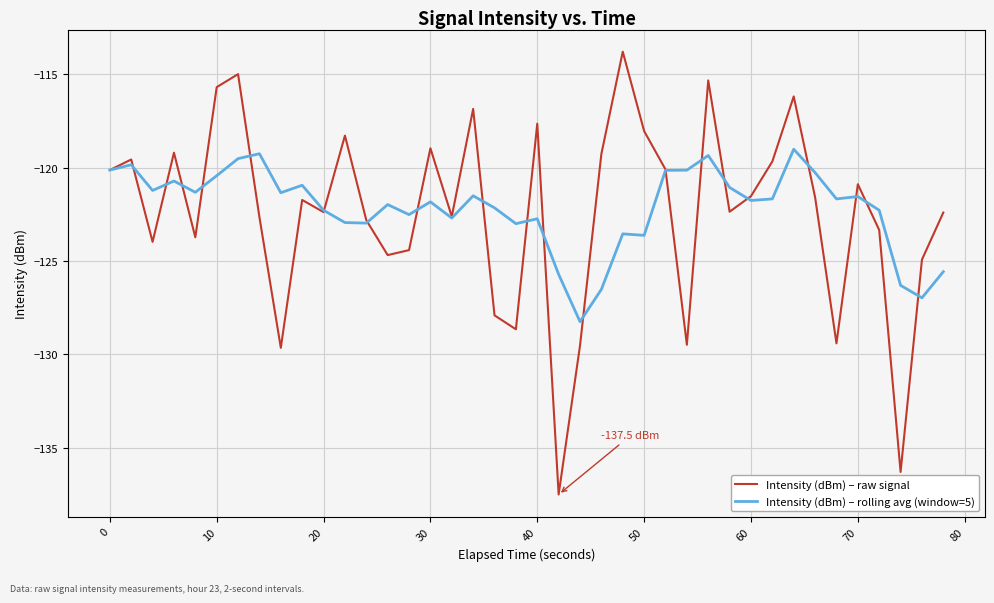

Which series has the largest range (max minus min)?

Intensity (dBm) – raw signal